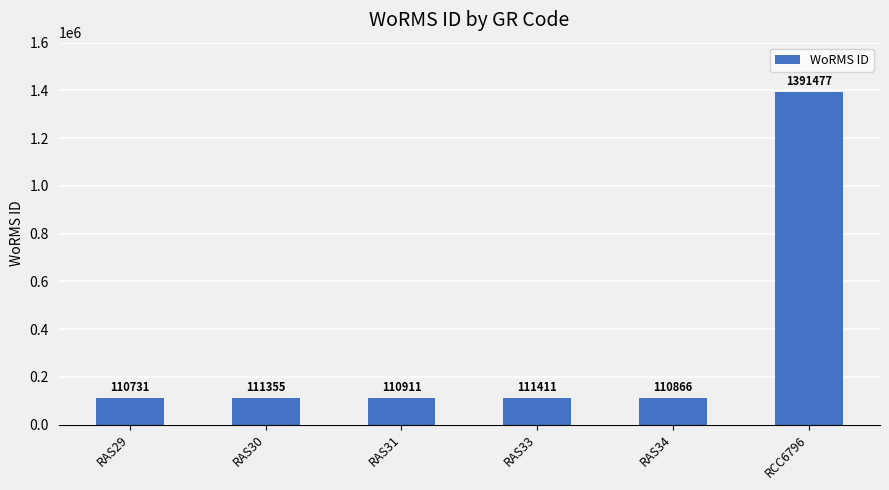

List the labels in order of value, largest first.

RCC6796, RAS33, RAS30, RAS31, RAS34, RAS29